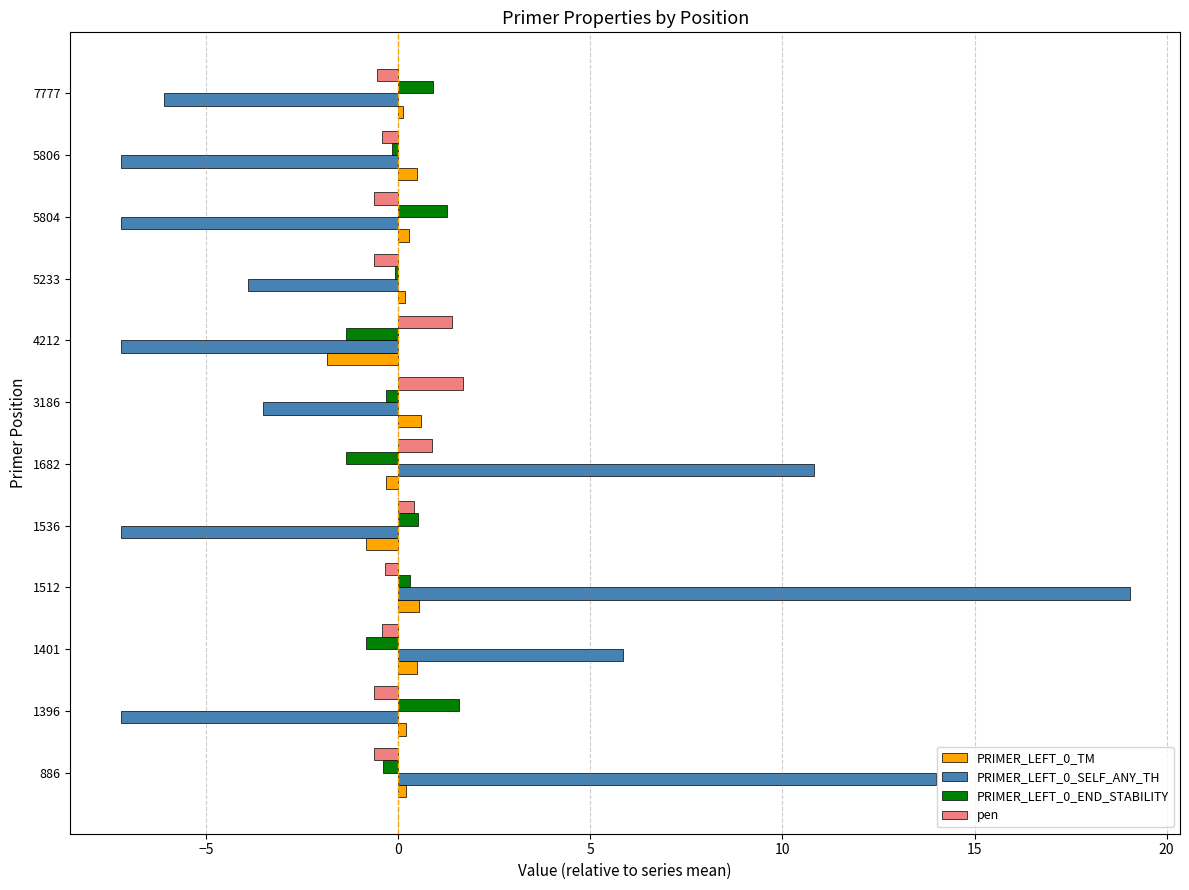

Is the value of PRIMER_LEFT_0_SELF_ANY_TH at 1536 greater than the value of PRIMER_LEFT_0_END_STABILITY at 886?

No